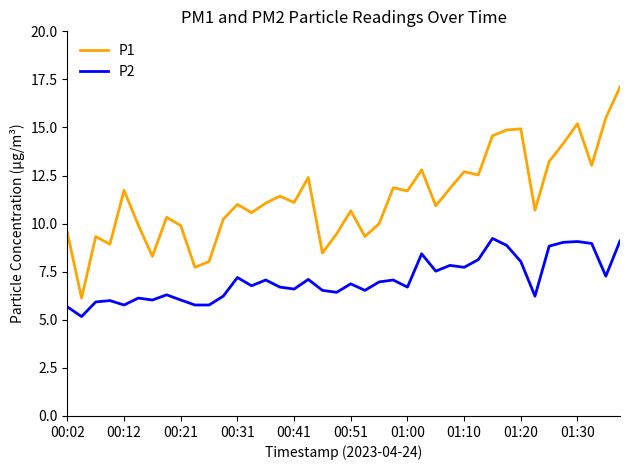

True or false: P2 and P1 intersect in this chart.

False